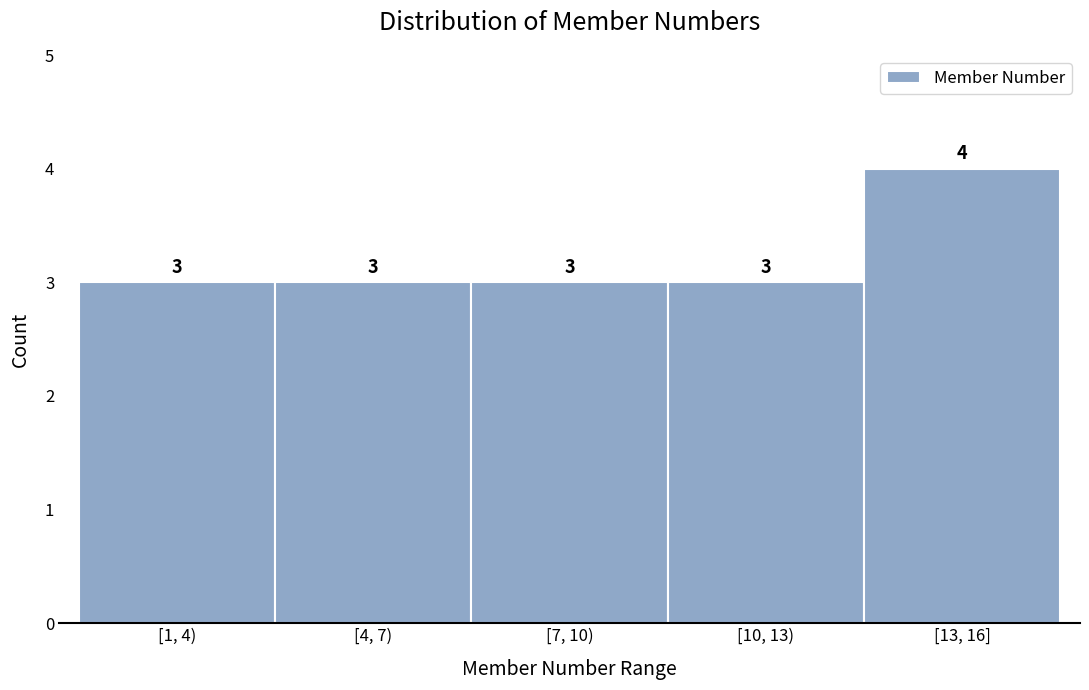

Reading left to right, list all the values displayed in this chart.

[1, 4)=3	[4, 7)=3	[7, 10)=3	[10, 13)=3	[13, 16]=4